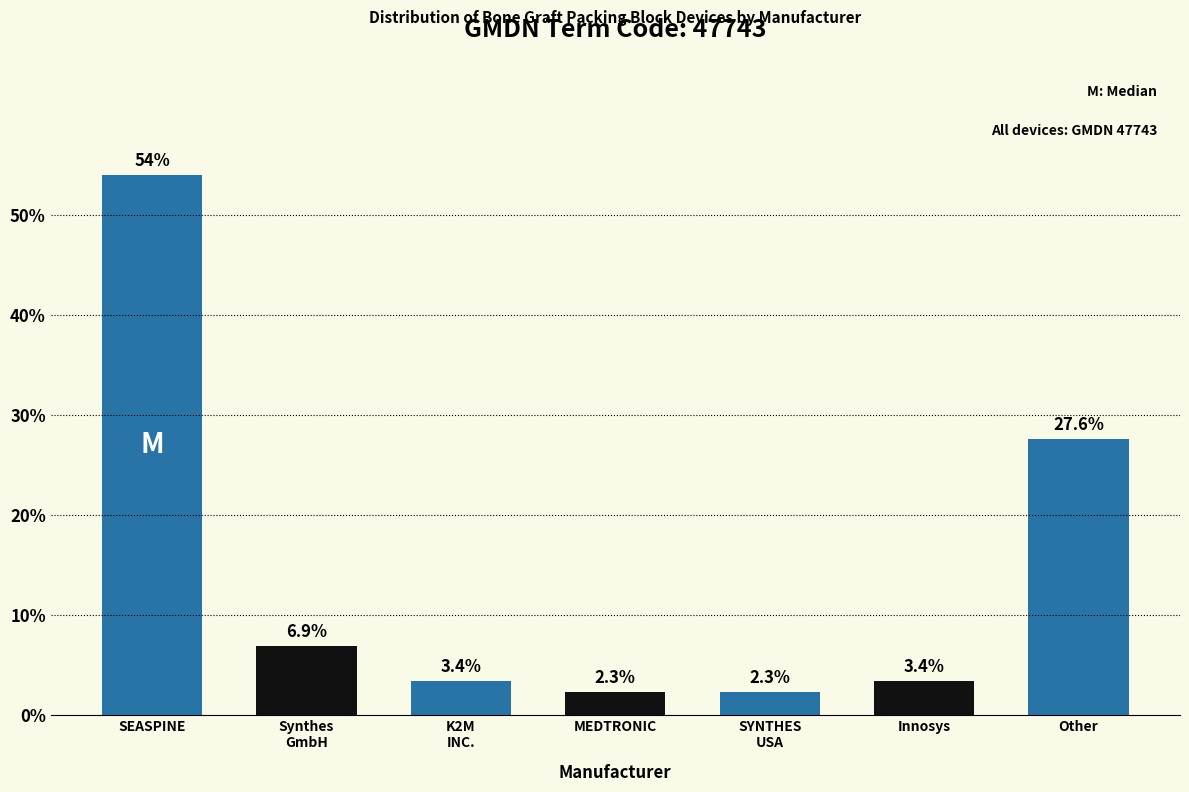

Reading left to right, list all the values displayed in this chart.

54.0	6.9	3.4	2.3	2.3	3.4	27.6